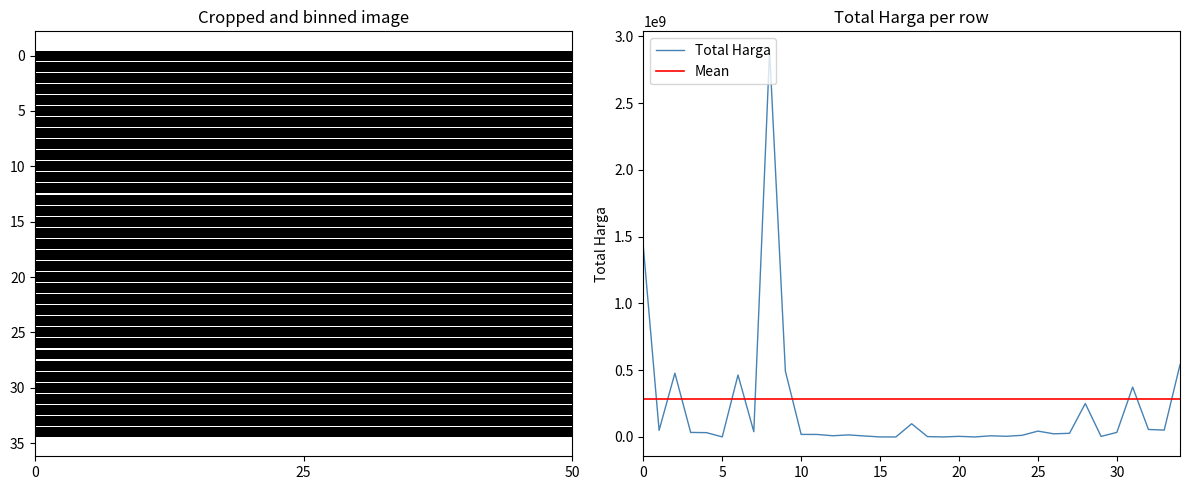

Is it true that the value at 2021-12-09 is 5778664?

False